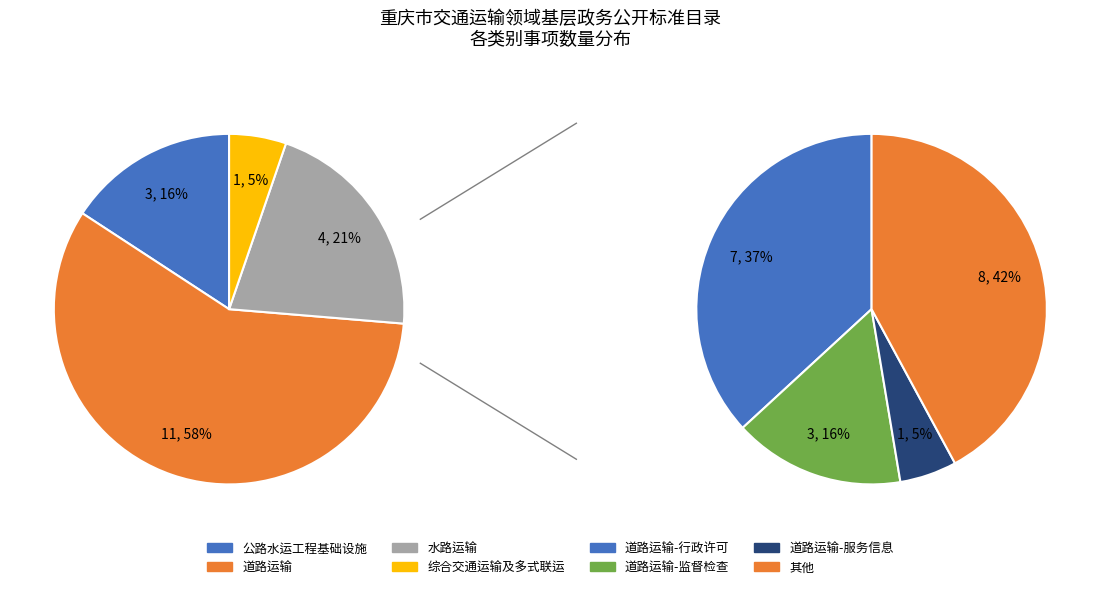

The 道路运输 slice represents 67% of the pie. True or false?

False